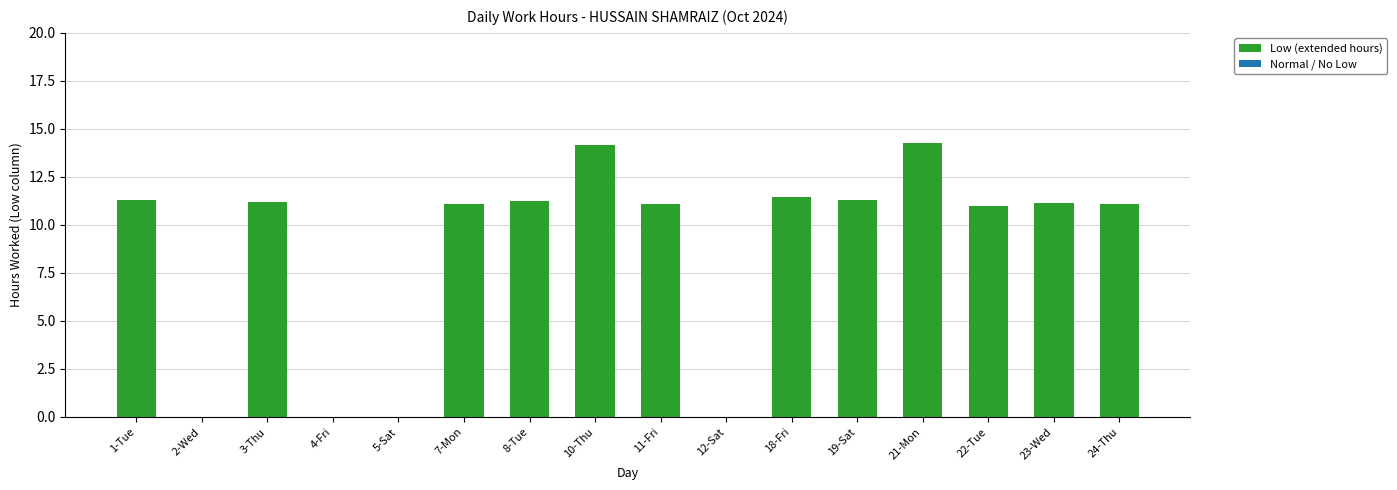

What is the sum of the values at 2-Wed and 7-Mon?

11.1